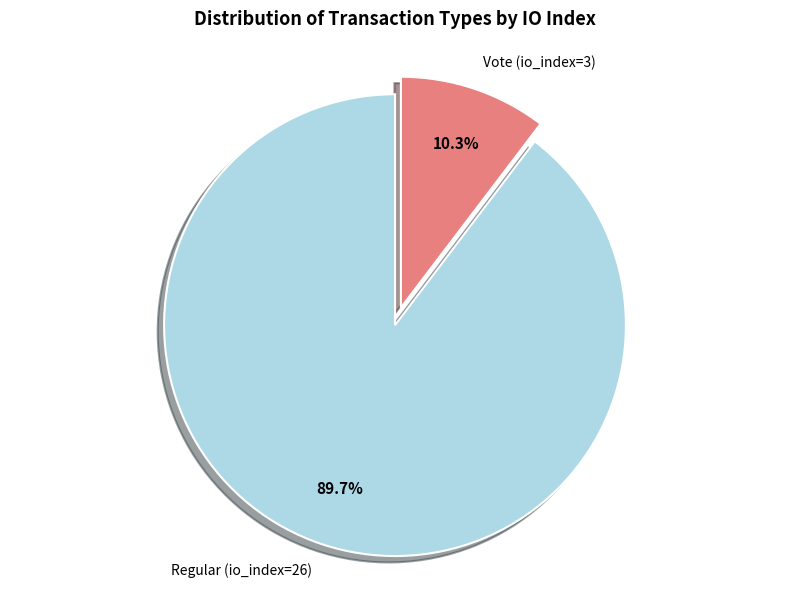

Is there a majority slice in this chart?

Yes